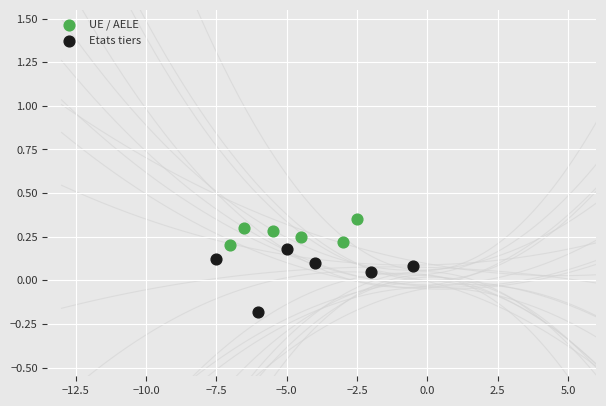

What are all the series names shown in the legend?

UE / AELE, Etats tiers